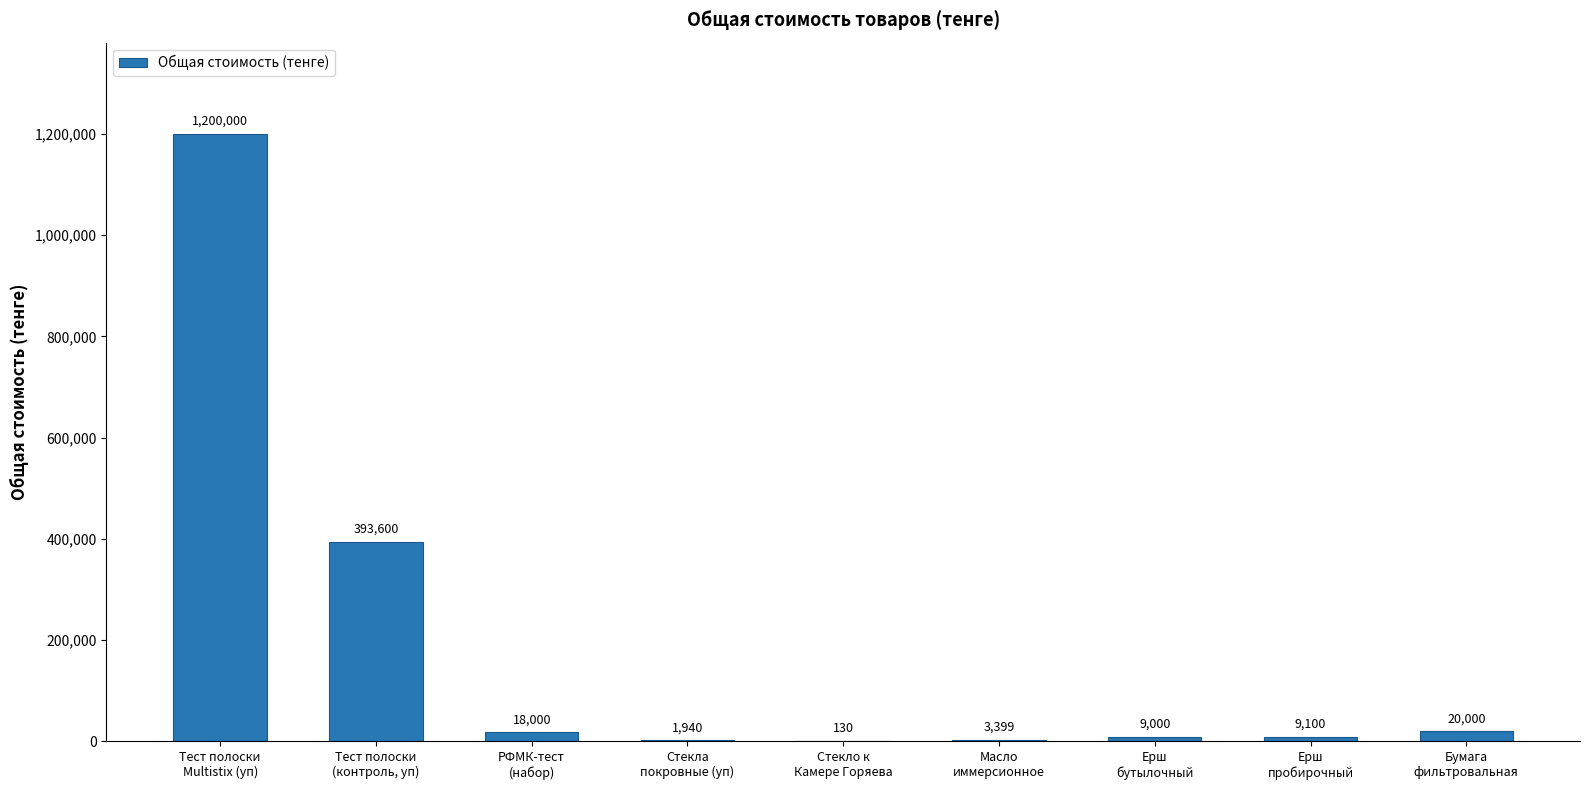

True or false: the data shows 244111 at Тест полоски
(контроль, уп).

False